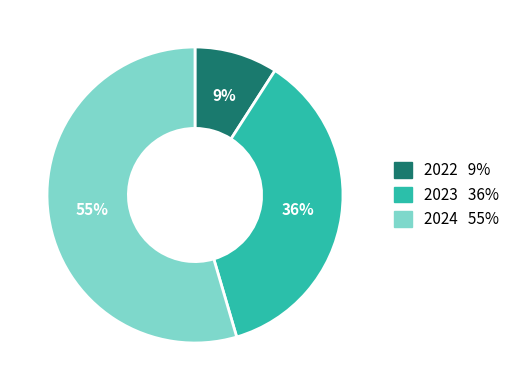

To the nearest percent, what is the difference between the 2023 and 2022 slice percentages?

27%